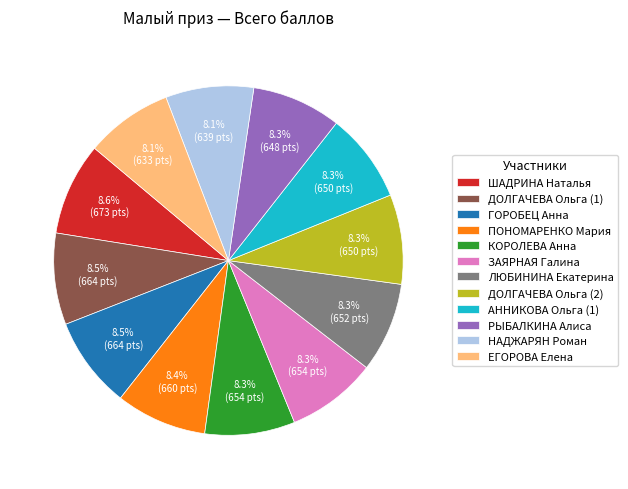

Is there a majority slice in this chart?

No